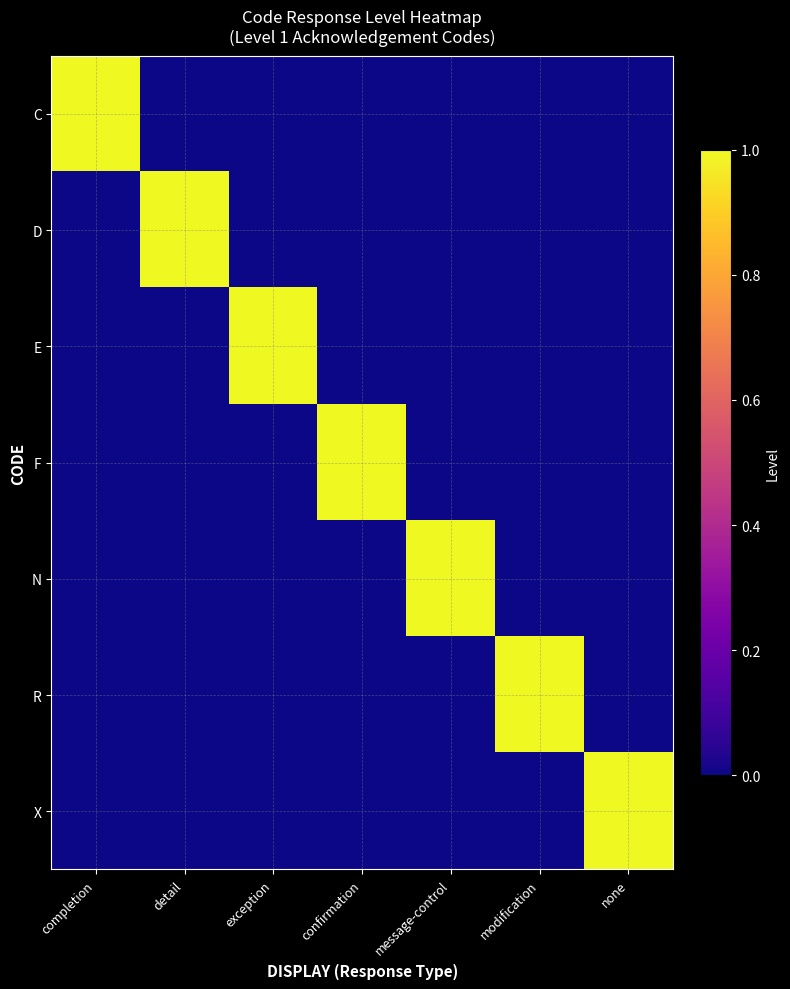

List the series in order of their peak value, lowest first.

C, D, E, F, N, R, X